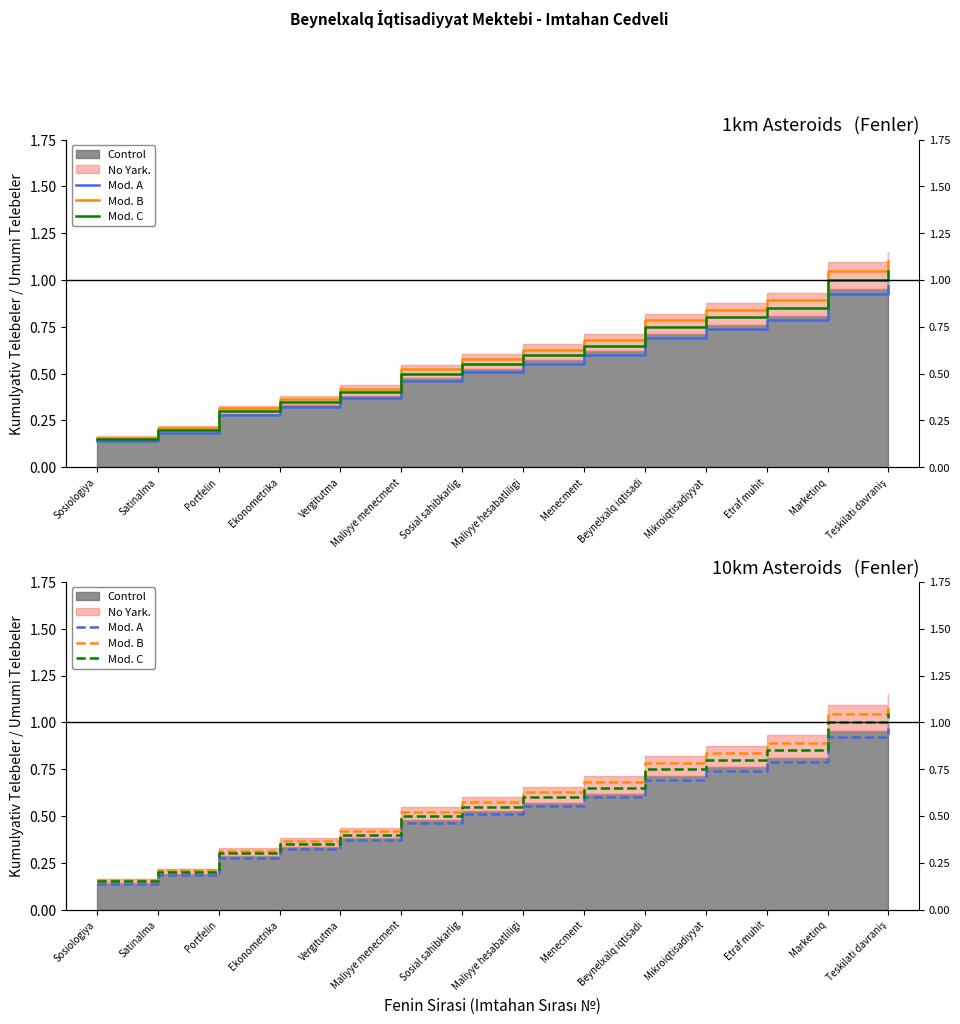

Reading left to right, what are all the values shown in this chart?

Mod. A: Sosiologiya=0.1	Satinalma=0.2	Portfelin=0.3	Ekonometrika=0.3	Vergitutma=0.4	Maliyye menecment=0.5	Sosial sahibkarlig=0.5	Maliyye hesabatliligi=0.6	Menecment=0.6	Beynelxalq iqtisadi=0.7	Mikroiqtisadiyyat=0.7	Etraf muhit=0.8	Marketinq=0.9	Teskilati davraniş=1.0
Mod. B: Sosiologiya=0.2	Satinalma=0.2	Portfelin=0.3	Ekonometrika=0.4	Vergitutma=0.4	Maliyye menecment=0.5	Sosial sahibkarlig=0.6	Maliyye hesabatliligi=0.6	Menecment=0.7	Beynelxalq iqtisadi=0.8	Mikroiqtisadiyyat=0.8	Etraf muhit=0.9	Marketinq=1.0	Teskilati davraniş=1.1
Mod. C: Sosiologiya=0.2	Satinalma=0.2	Portfelin=0.3	Ekonometrika=0.3	Vergitutma=0.4	Maliyye menecment=0.5	Sosial sahibkarlig=0.6	Maliyye hesabatliligi=0.6	Menecment=0.6	Beynelxalq iqtisadi=0.7	Mikroiqtisadiyyat=0.8	Etraf muhit=0.9	Marketinq=1.0	Teskilati davraniş=1.1